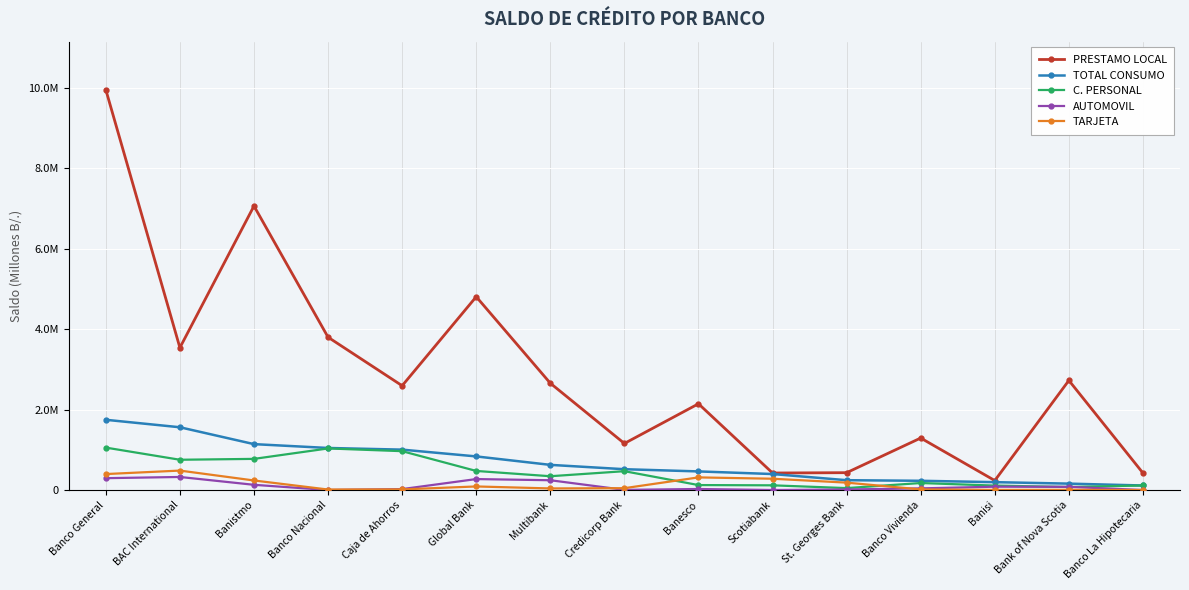

What are all the series names shown in the legend?

PRESTAMO LOCAL, TOTAL CONSUMO, C. PERSONAL, AUTOMOVIL, TARJETA